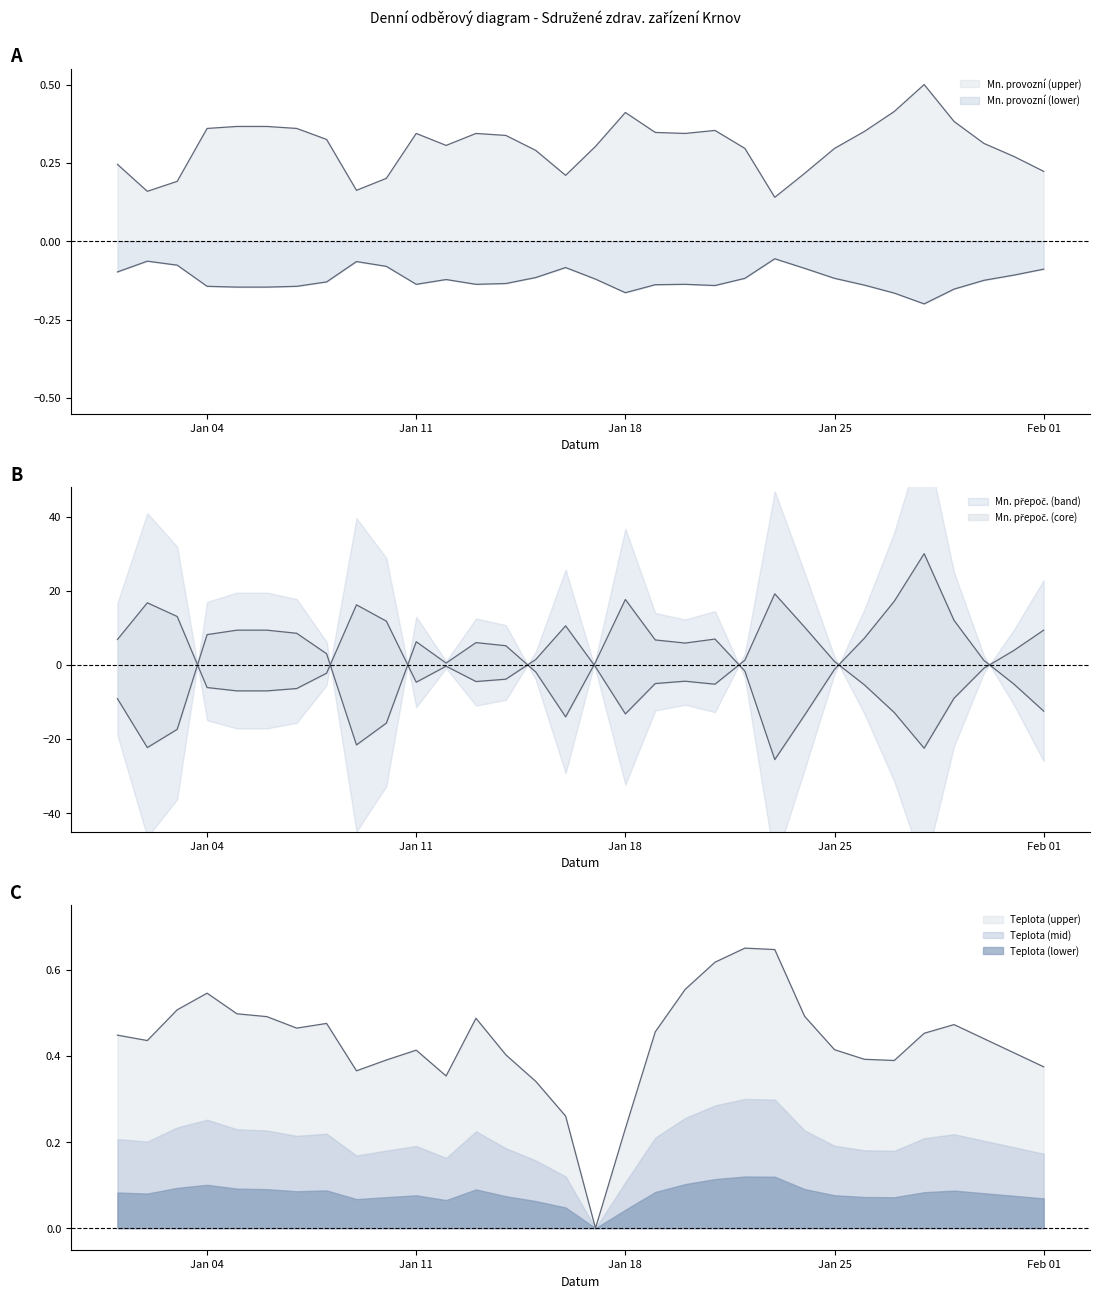

At 13.01.2021, list the series in order from largest to smallest.

Mn. přepoč., Teplota, Mn. provozní